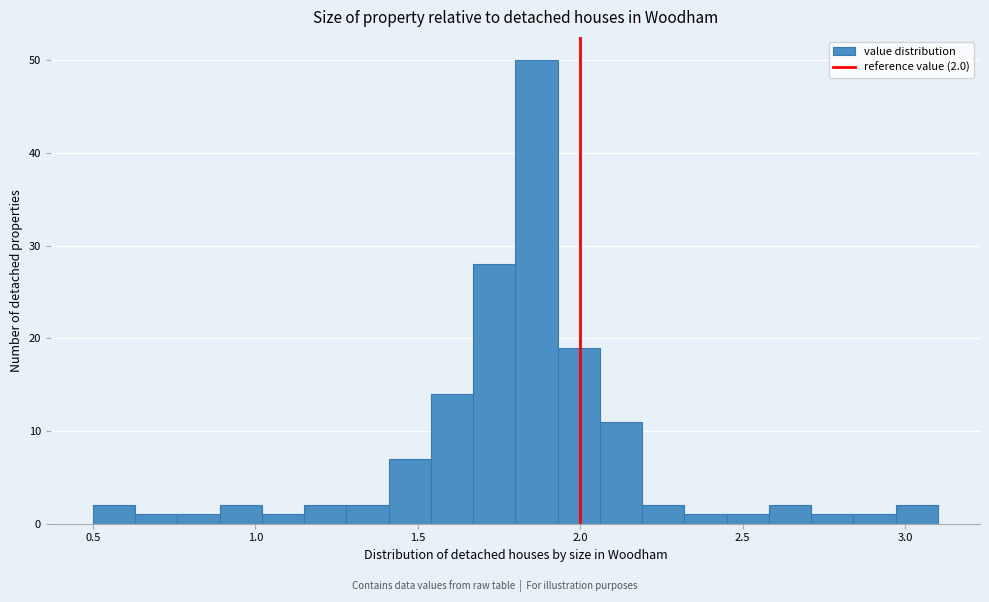

Around what value on the x-axis is the tallest bar? Give the approximate position of its centre, as read against the axis.

1.85